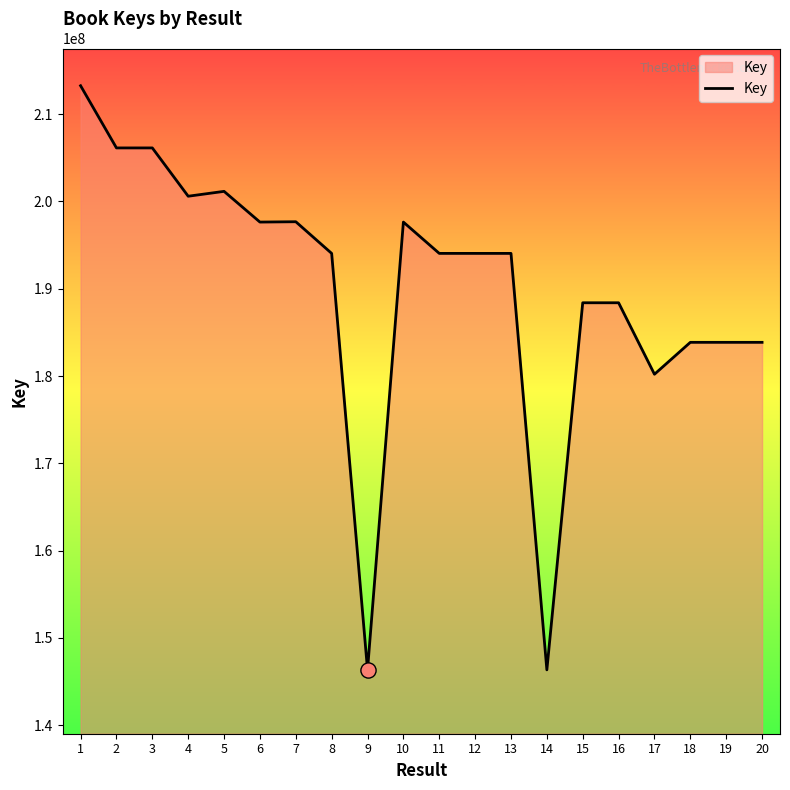

What is the ratio of the value at 3 to the value at 13?

1.1